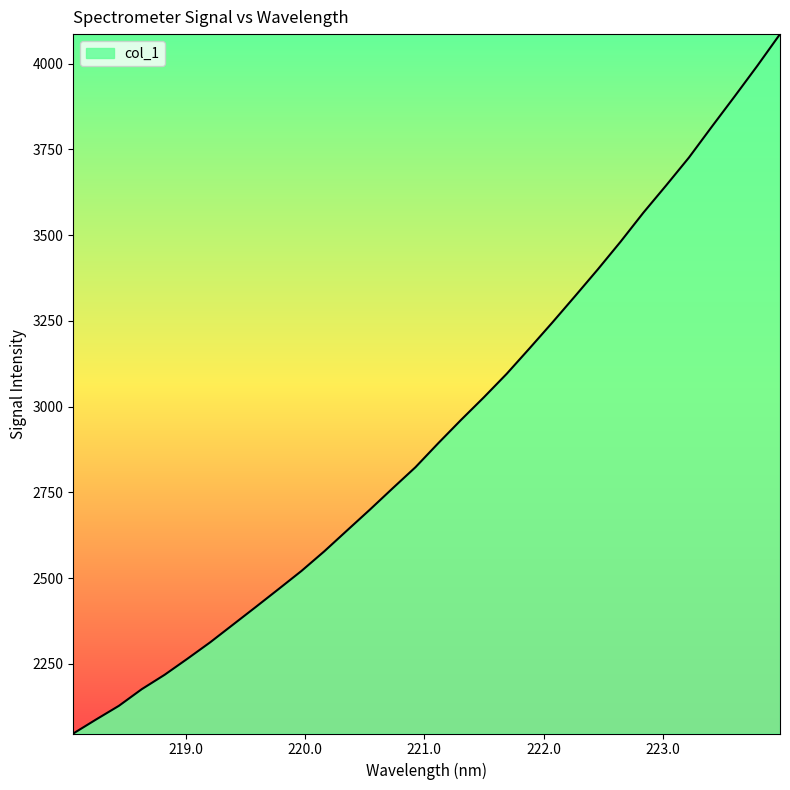

What is the greatest value displayed?

4085.9